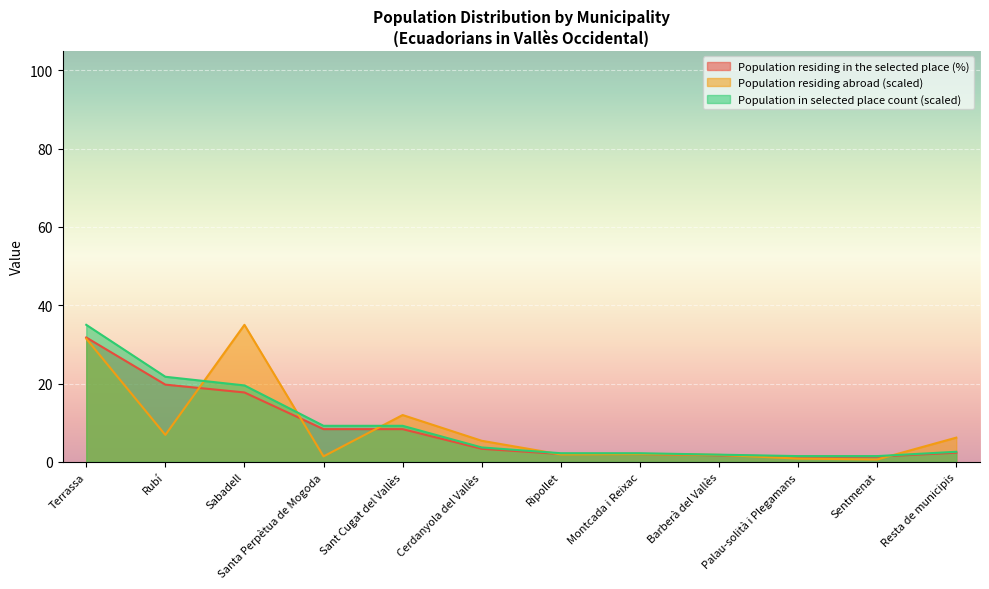

True or false: Population residing in selected place (count) and Population residing in the selected place (%) cross at least once.

False